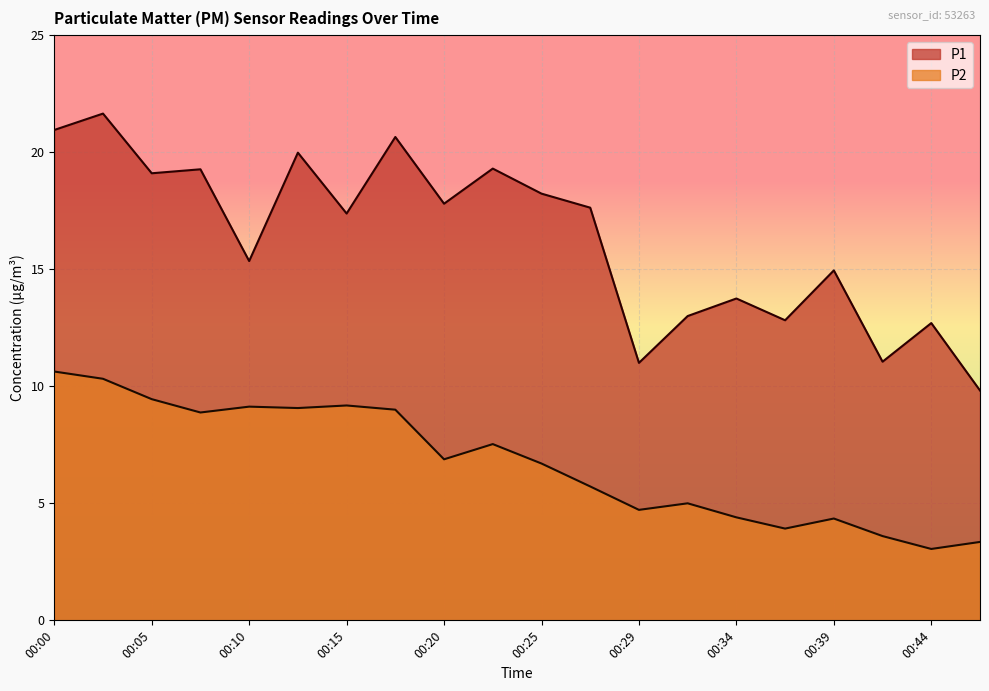

Reading left to right, transcribe all the data shown in this chart.

P1: 20.9	21.6	19.1	19.3	15.3	20.0	17.4	20.6	17.8	19.3	18.2	17.6	11.0	13.0	13.8	12.8	14.9	11.1	12.7	9.8
P2: 10.6	10.3	9.4	8.9	9.1	9.1	9.2	9.0	6.9	7.5	6.7	5.7	4.7	5.0	4.4	3.9	4.3	3.6	3.0	3.4